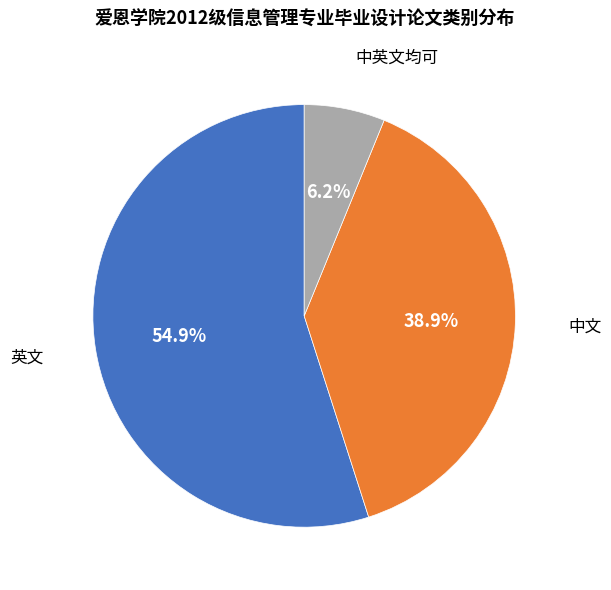

To the nearest percent, what is the difference between the largest and smallest slice percentages?

49%